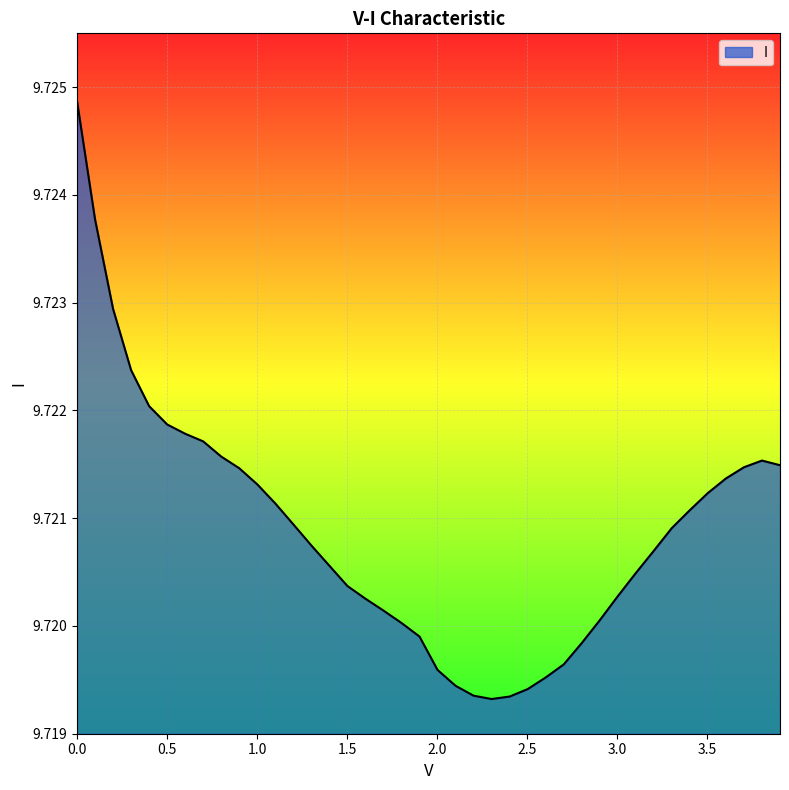

How many lines are shown in the chart?

1